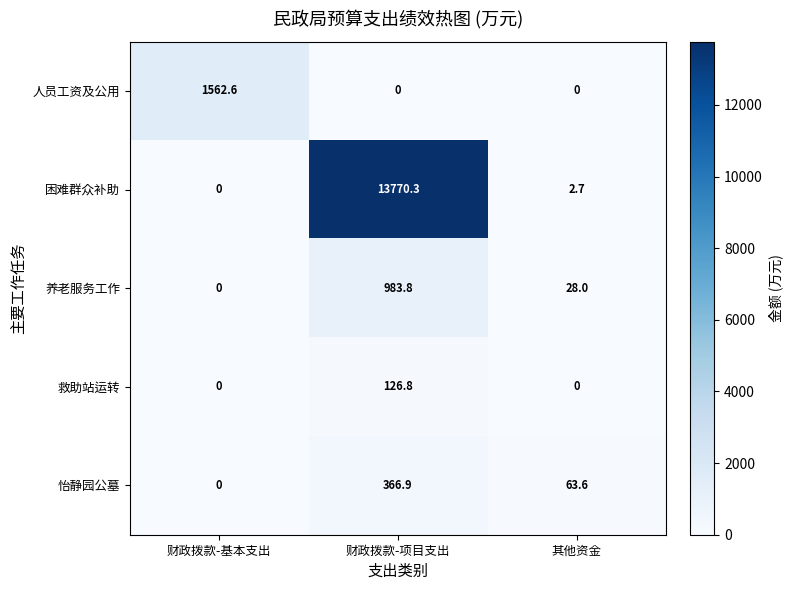

At 财政拨款-项目支出, list the series in order from smallest to largest.

人员工资及公用, 救助站运转, 怡静园公墓, 养老服务工作, 困难群众补助